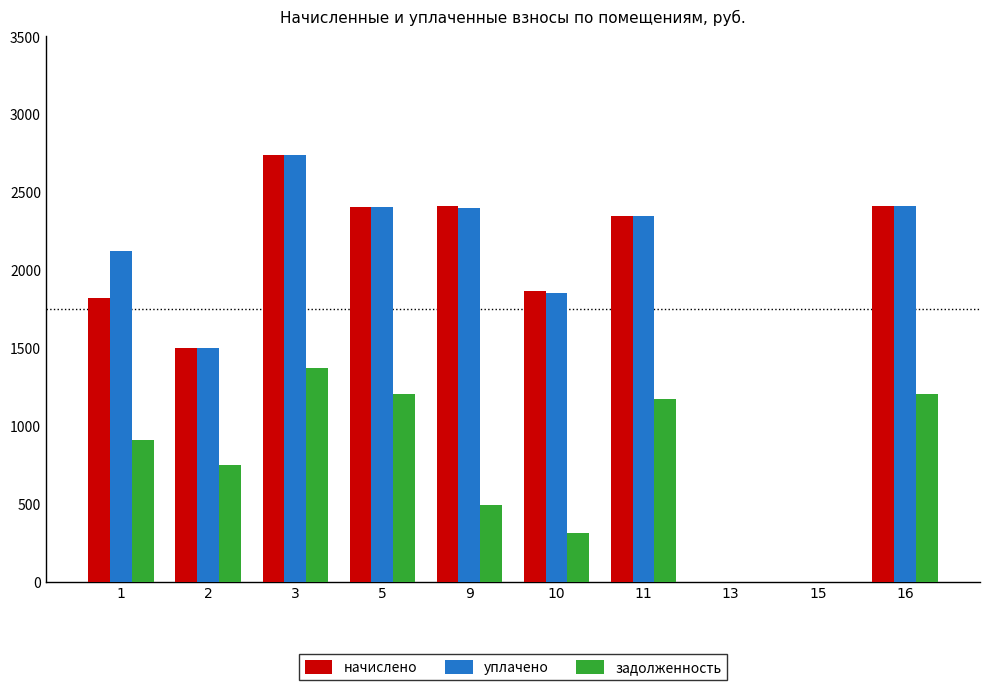

Are the bars grouped side by side (vs. stacked)?

Yes